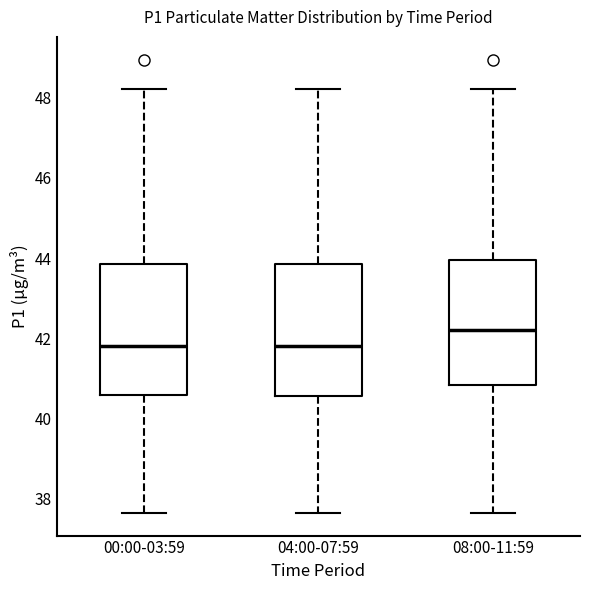

Reading left to right, read every box against the y-axis: the position of its median line, the range the box covers, and the ends of its whiskers. The values are not printed on the chart, so give them approximately, as read against the axis.

00:00-03:59: median 41.8, box 40.6 to 43.8, whiskers 37.6 to 48.2
04:00-07:59: median 41.8, box 40.6 to 43.8, whiskers 37.6 to 48.2
08:00-11:59: median 42.2, box 40.8 to 44.0, whiskers 37.6 to 48.2